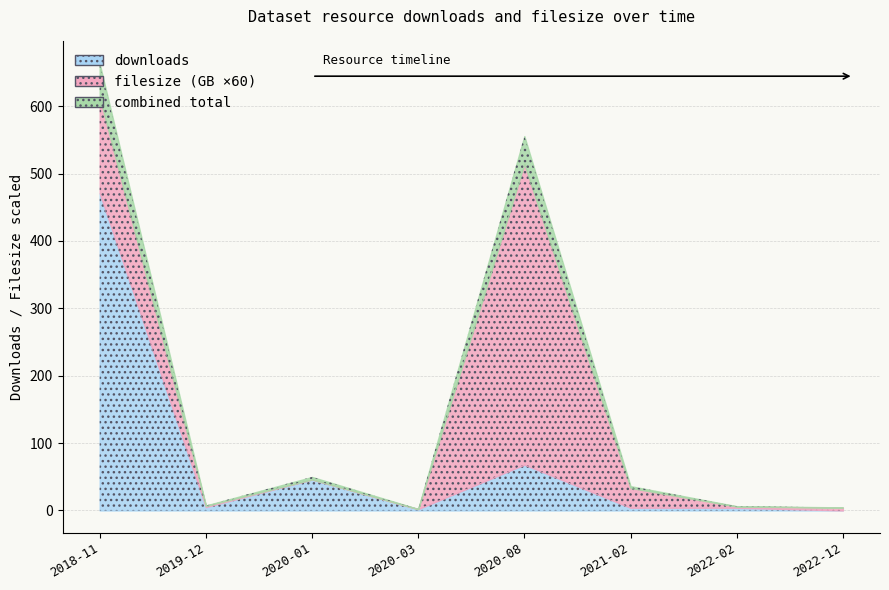

At which category is the sum across all series the highest?

2018-11